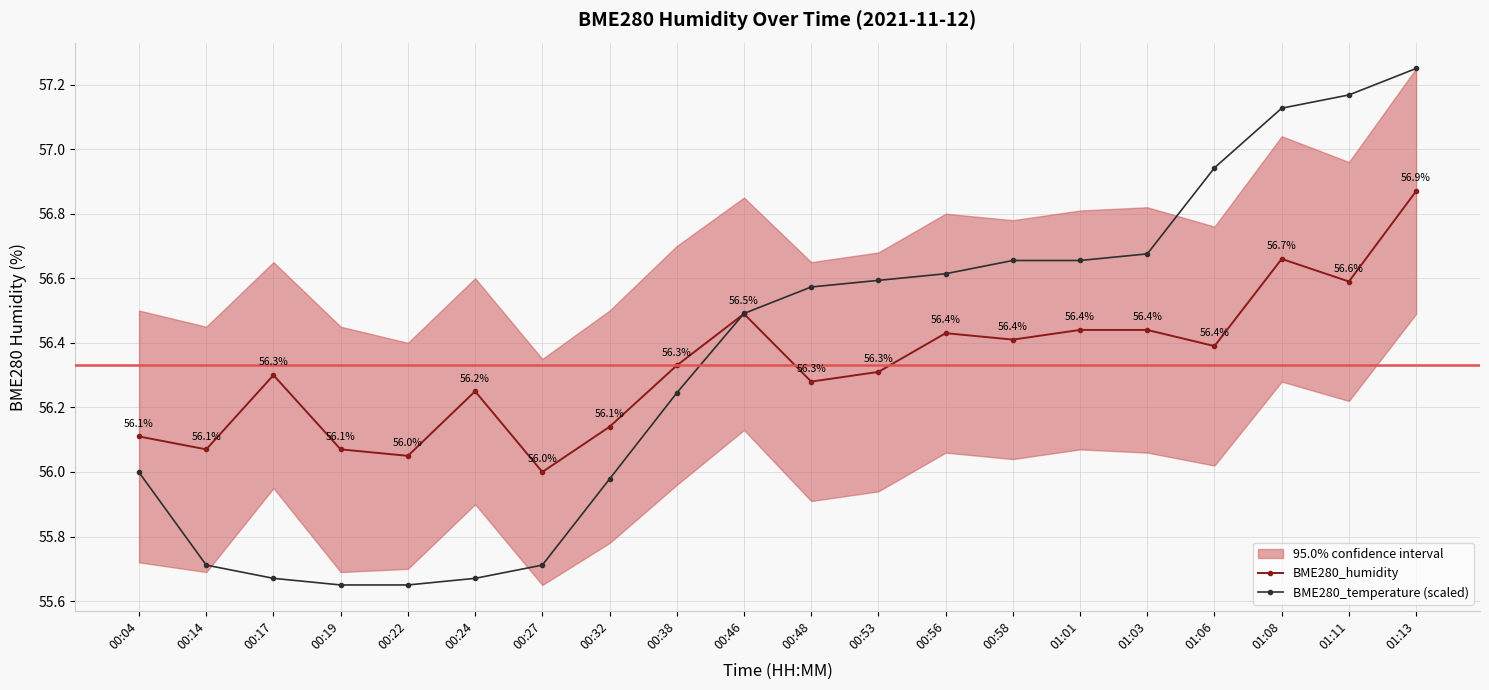

The value of BME280_temperature (scaled) at 01:08 is 97.4. True or false?

False